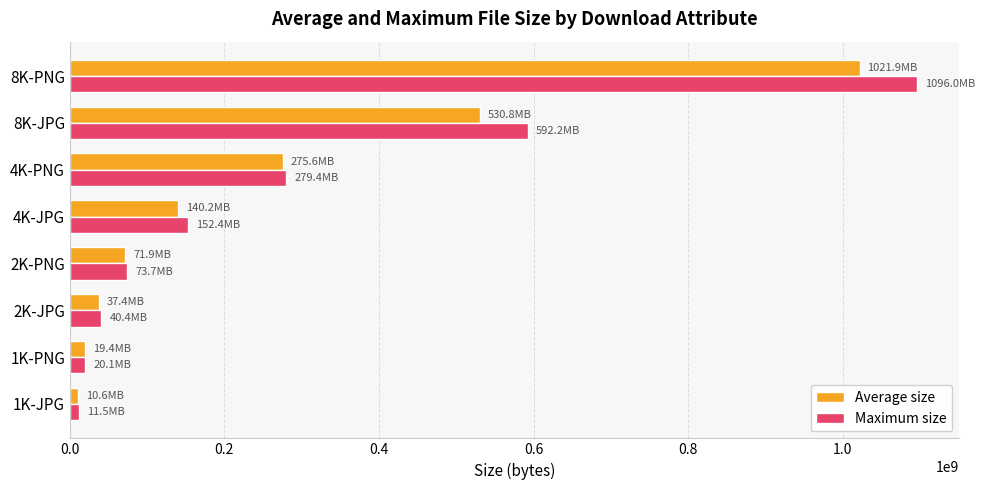

What is the difference between the Maximum size values at 8K-JPG and 4K-PNG?

312784005.0